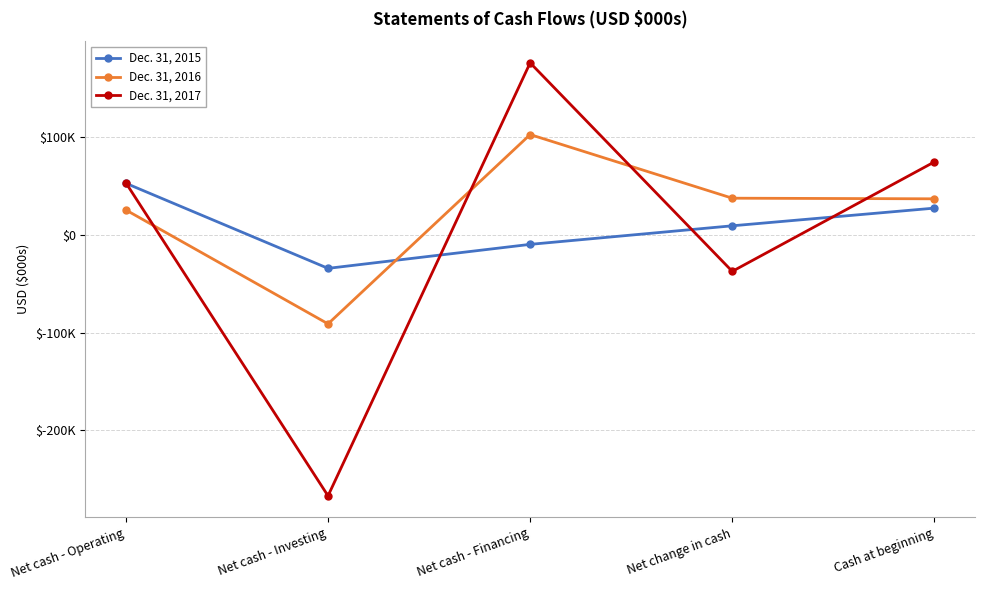

Does the chart have visible grid lines?

Yes